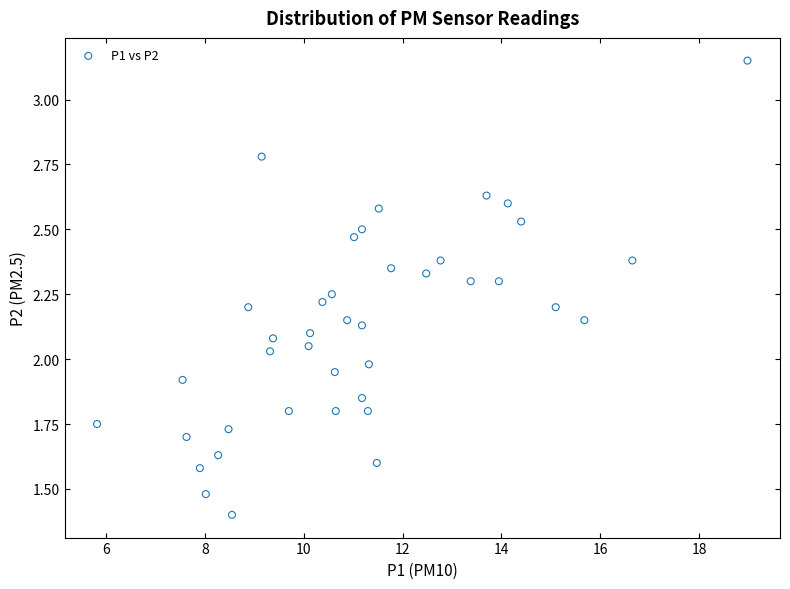

What is the range of X values (max minus min)?

13.2